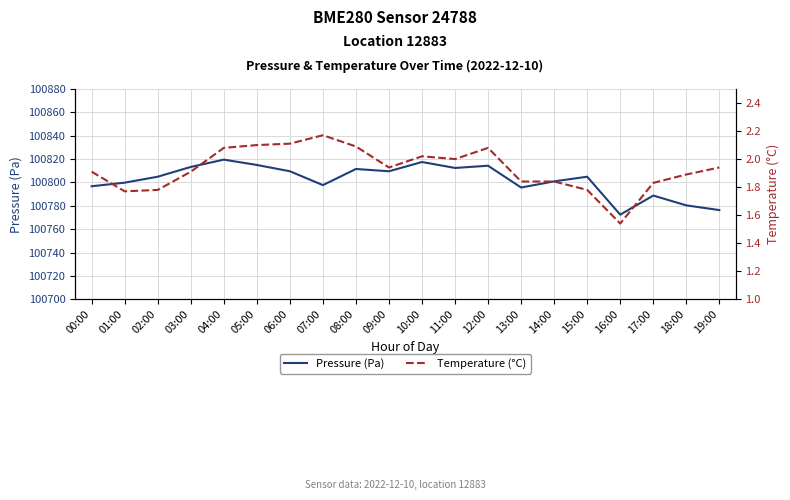

What is the sum of all Pressure (Pa) values?

2016041.3